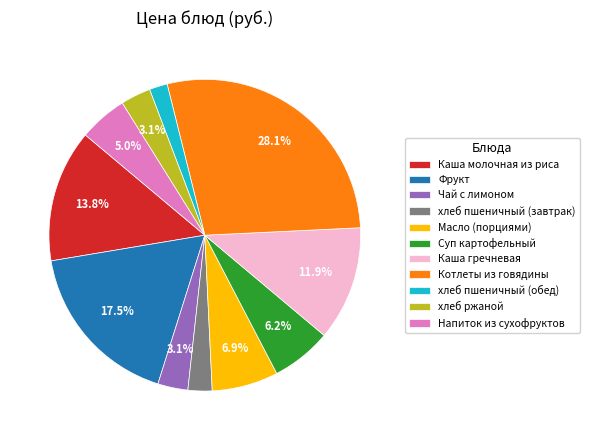

How much of the chart is everything except Чай с лимоном?

96.9%